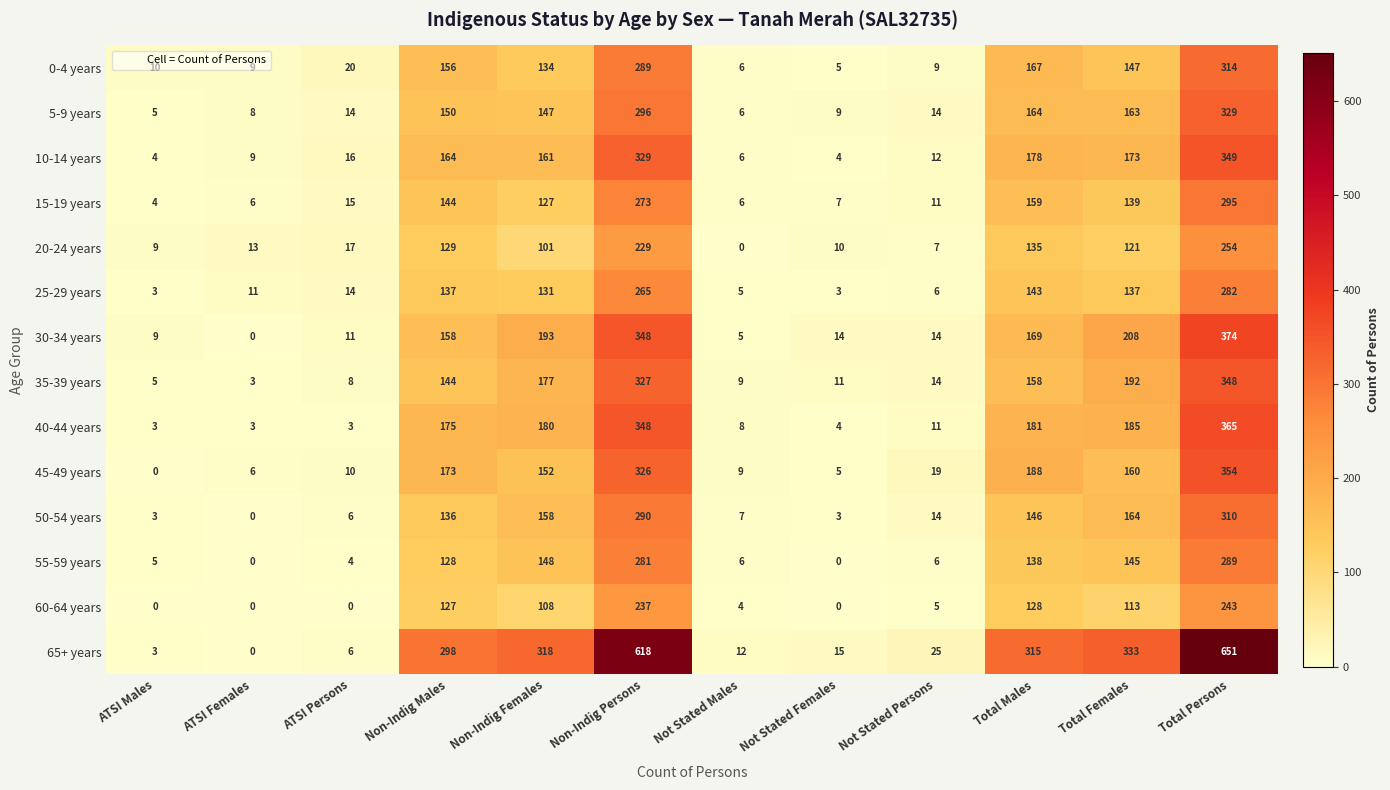

List the series in order of their peak value, lowest first.

60-64 years, 20-24 years, 25-29 years, 55-59 years, 15-19 years, 50-54 years, 0-4 years, 5-9 years, 35-39 years, 10-14 years, 45-49 years, 40-44 years, 30-34 years, 65+ years